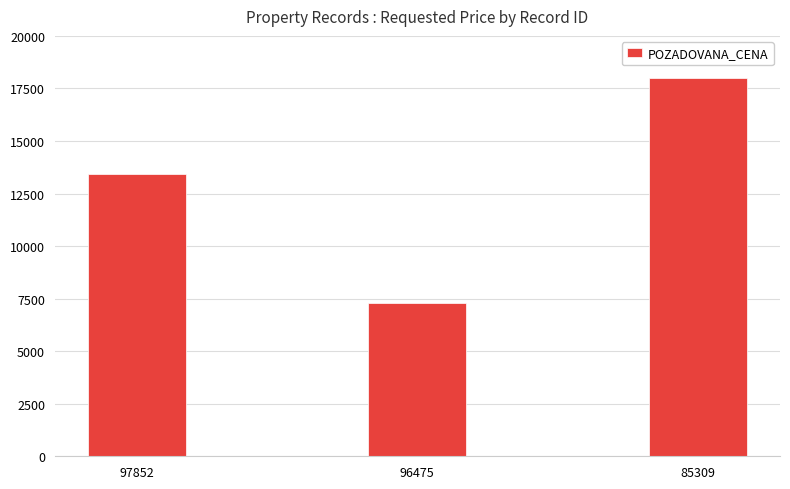

Which label corresponds to the largest value in the chart?

85309